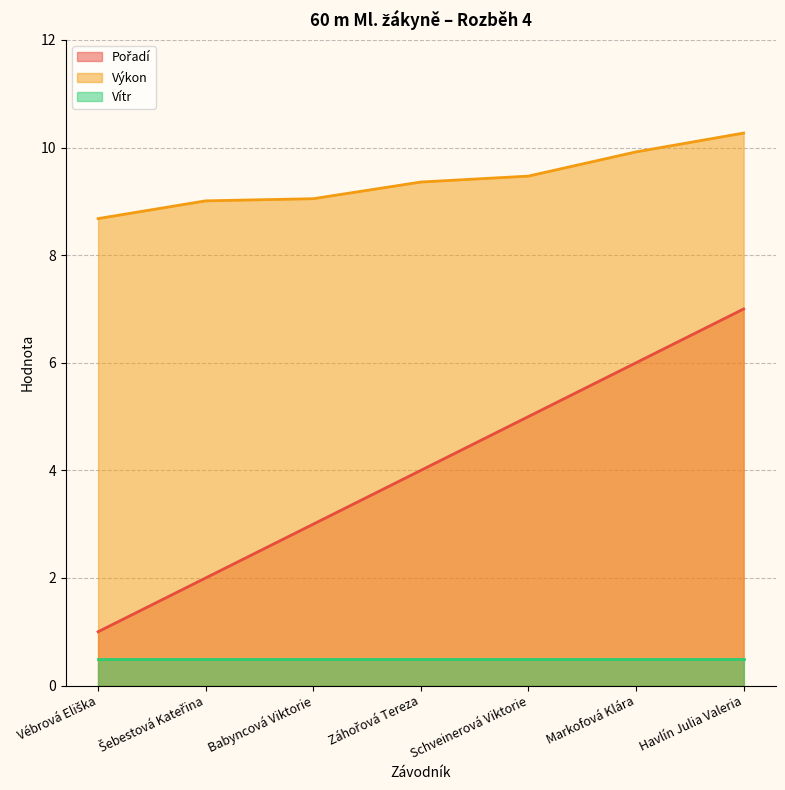

The Výkon series shows 9.5 at Schveinerová Viktorie. True or false?

True